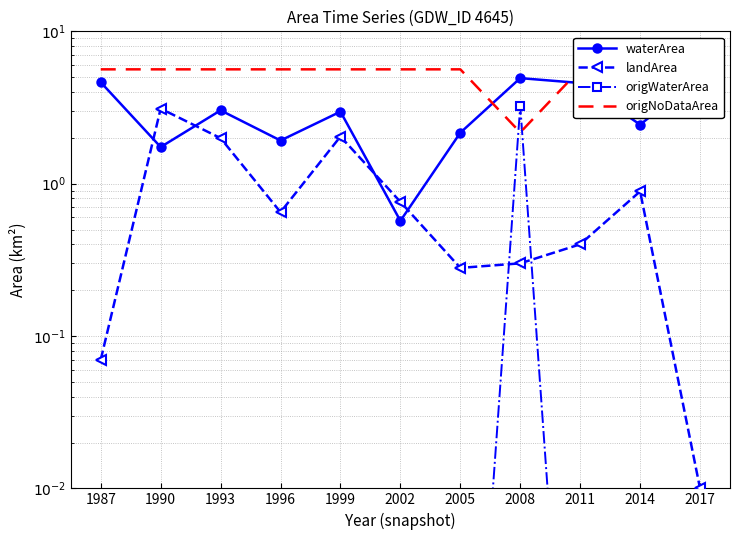

At which label is origWaterArea closest to 1?

1987